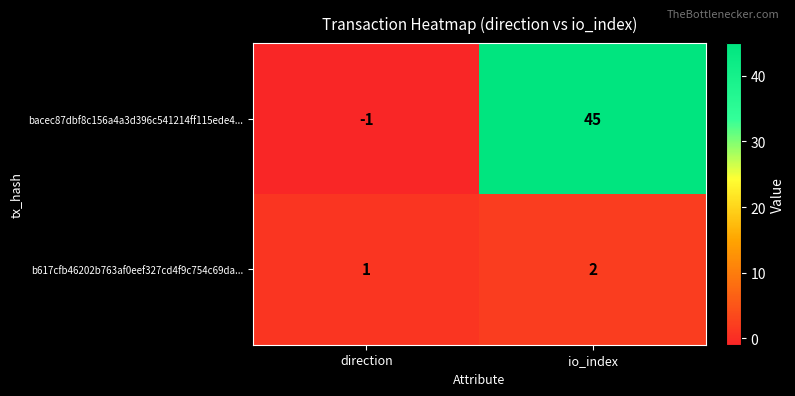

The value of b617cfb46202b763af0eef327cd4f9c754c69da... at io_index is 1. True or false?

False